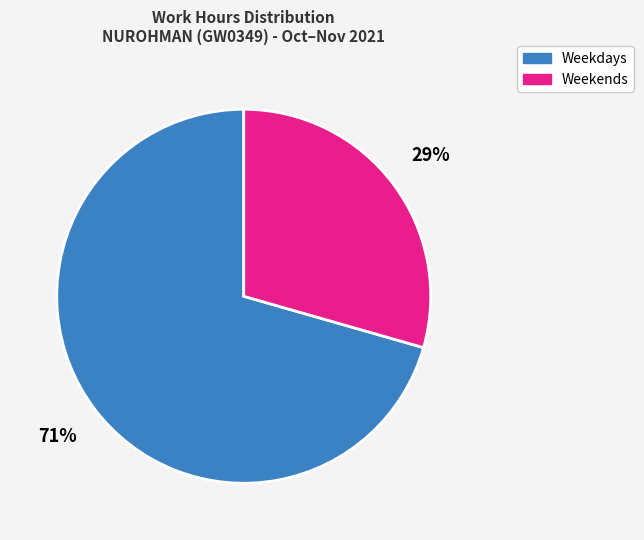

To the nearest percent, what is the average slice percentage?

50%